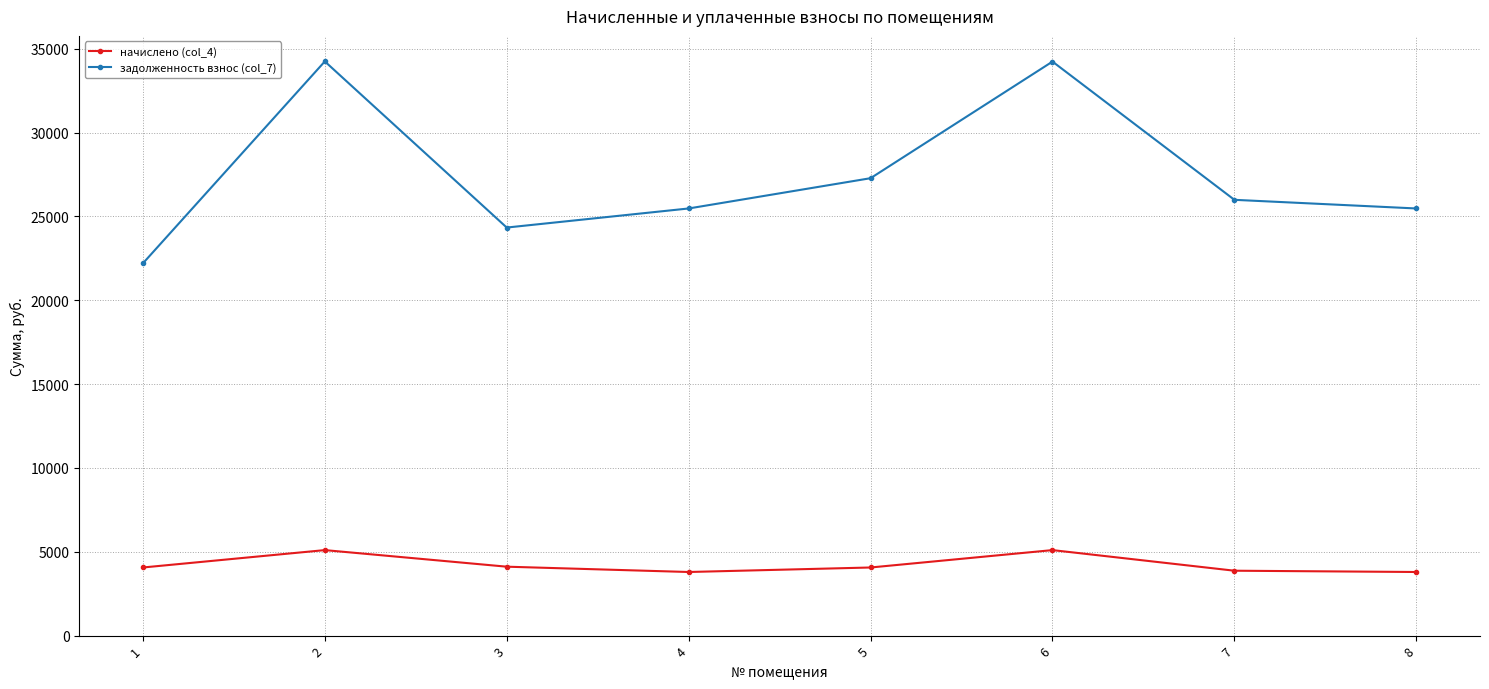

What is the total value across all series at 8?

29264.9